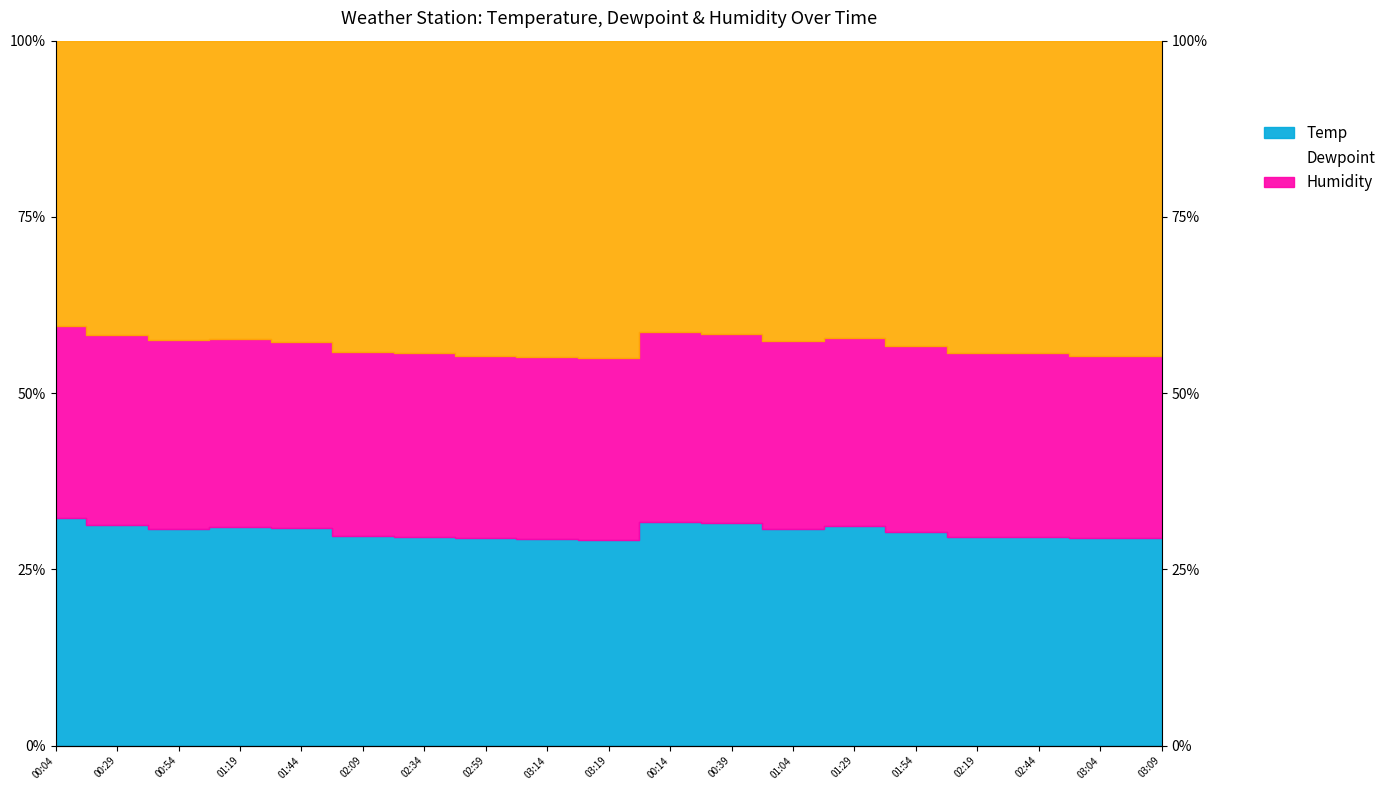

How many values in the Humidity series exceed 30?

10